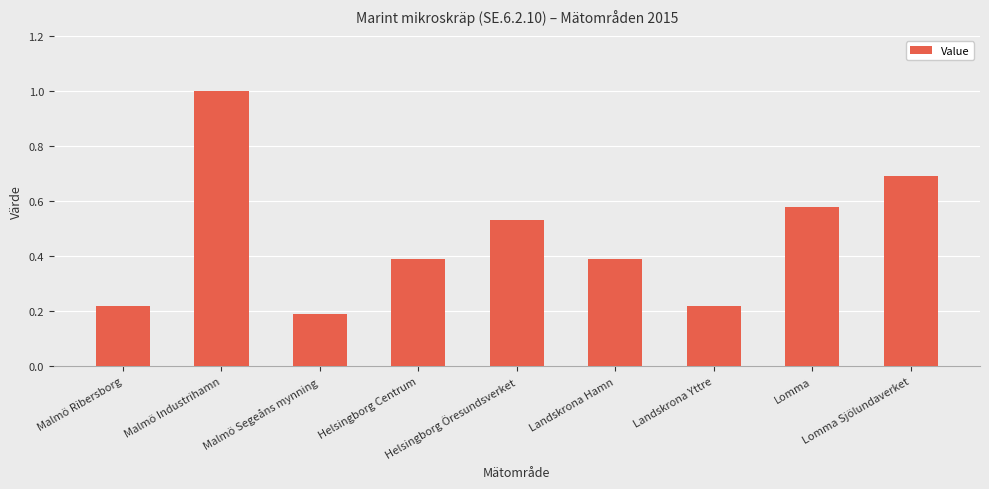

What is the value of the 6th bar from the left?

0.4